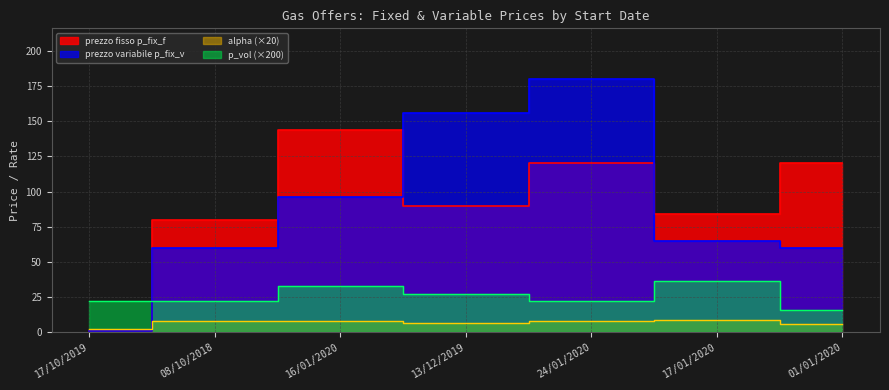

Where is p_vol nearest to the value 26?

13/12/2019